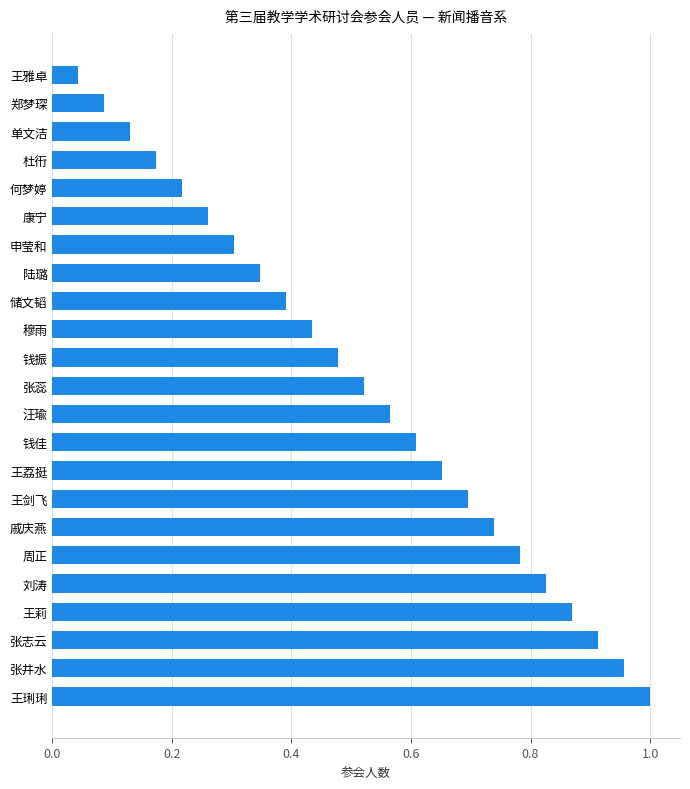

List the labels in order of value, largest first.

王琍琍, 张井水, 张志云, 王莉, 刘涛, 周正, 戚庆燕, 王剑飞, 王荔挺, 钱佳, 汪瑜, 张蕊, 钱振, 穆雨, 储文韬, 陆璐, 申莹和, 康宁, 何梦婷, 杜衎, 单文洁, 郑梦琛, 王雅卓